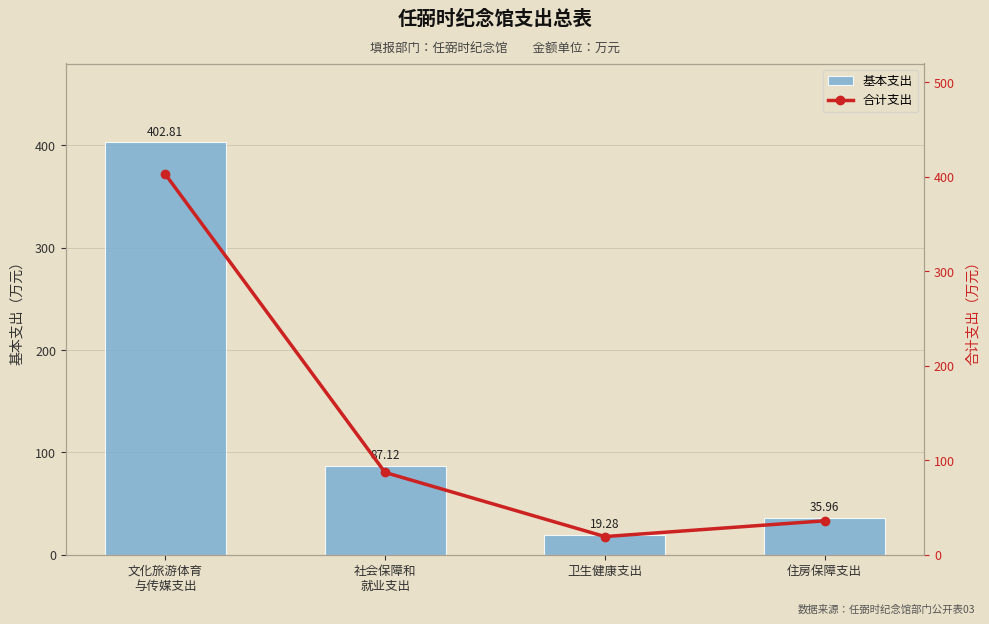

Which has a higher value, 社会保障和
就业支出 or 文化旅游体育
与传媒支出?

文化旅游体育
与传媒支出